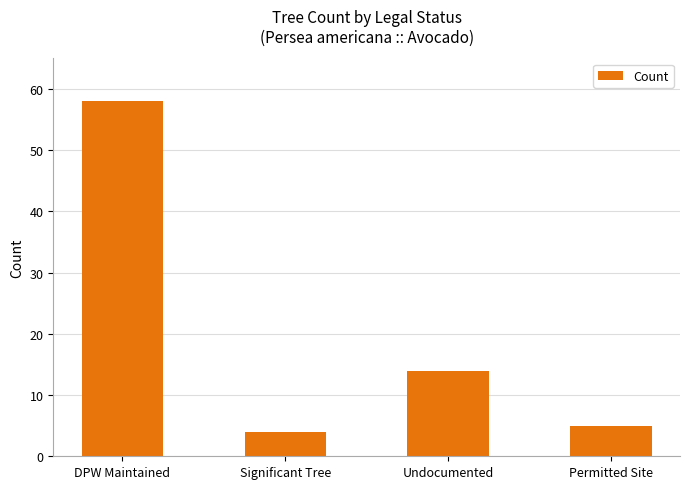

What is the value of the 1st bar from the left?

58